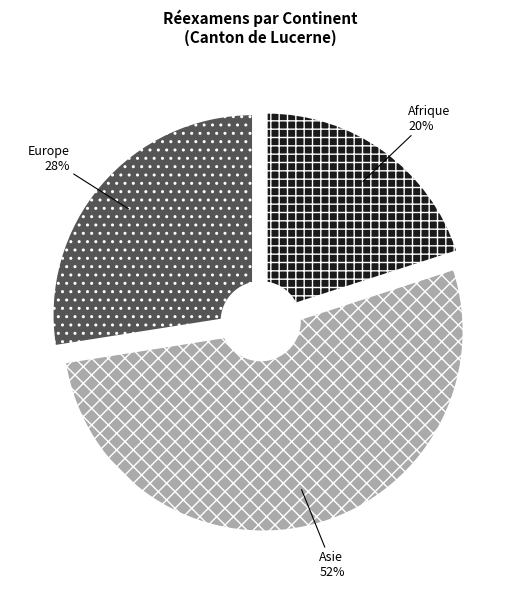

Is there any slice that represents more than half of the pie?

Yes